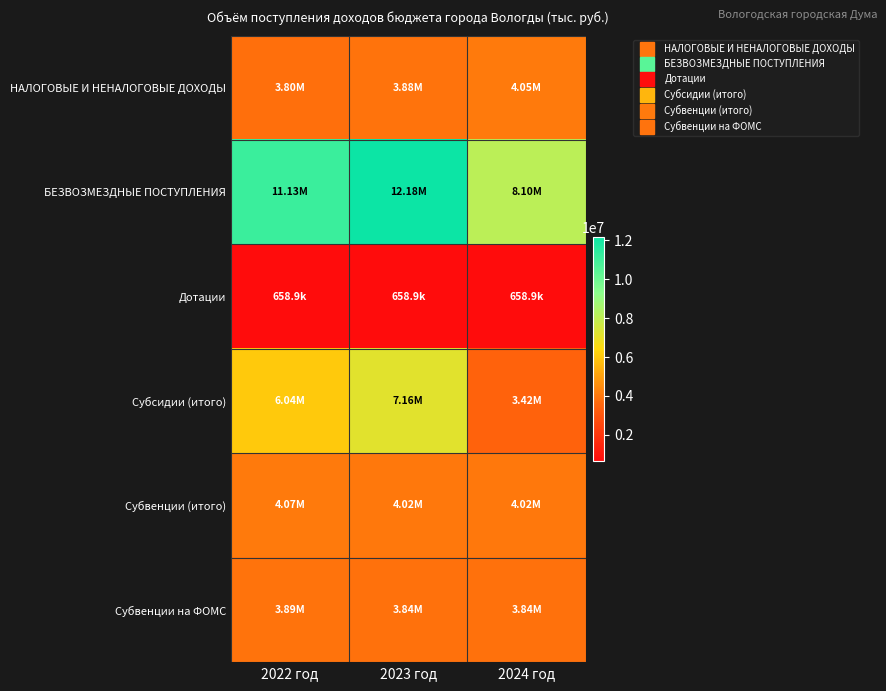

At which category is the sum across all series the highest?

2023 год